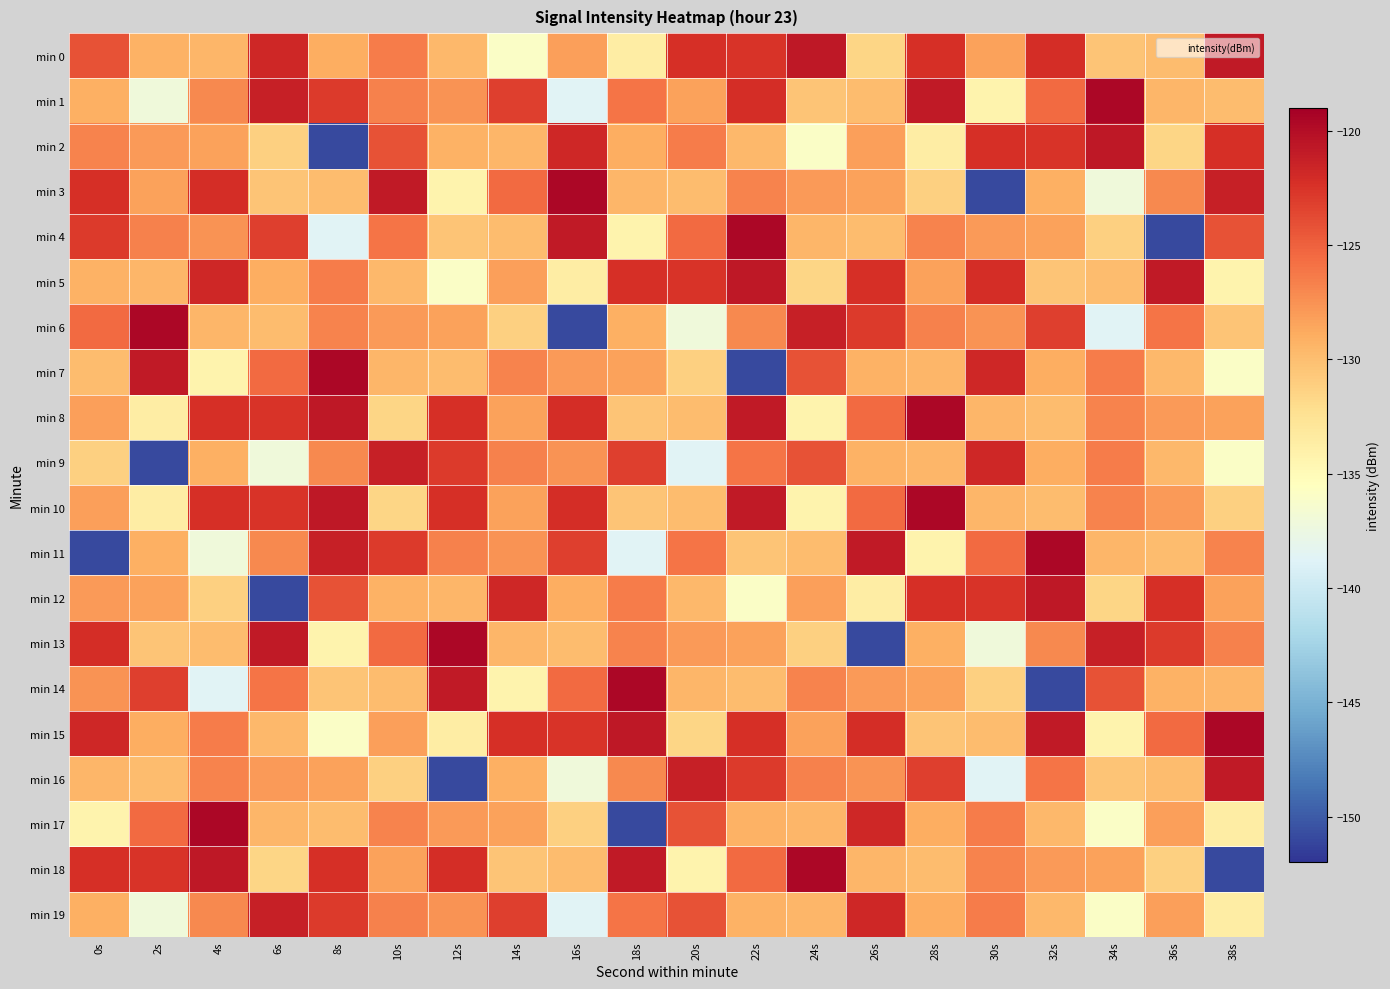

How many data points does each series have?

20